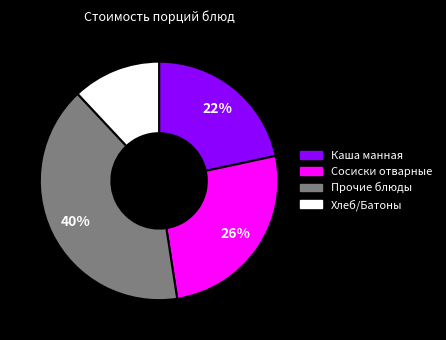

How many segments does this pie chart have?

4